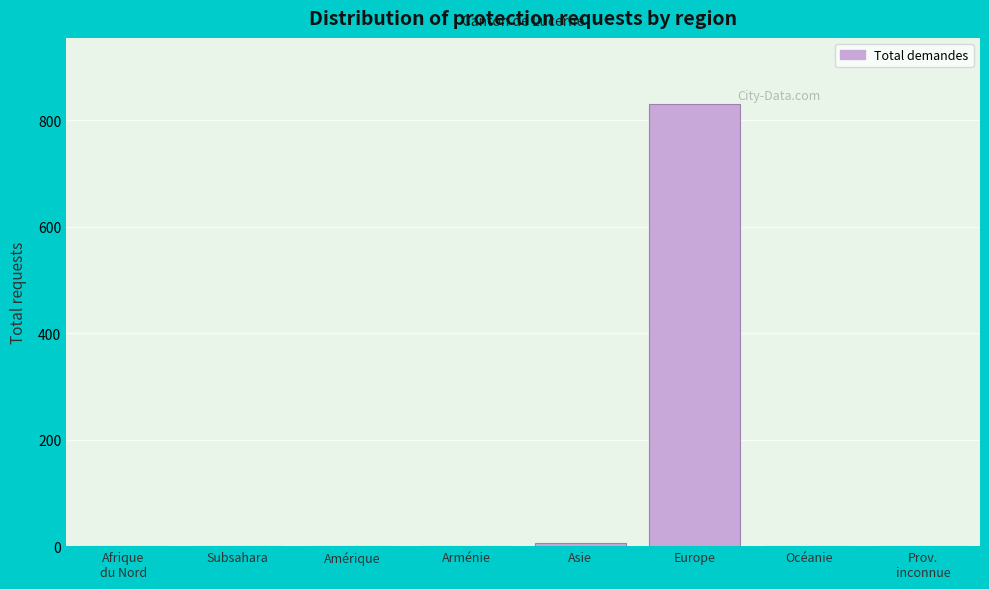

Which has a higher value, Europe or Arménie?

Europe